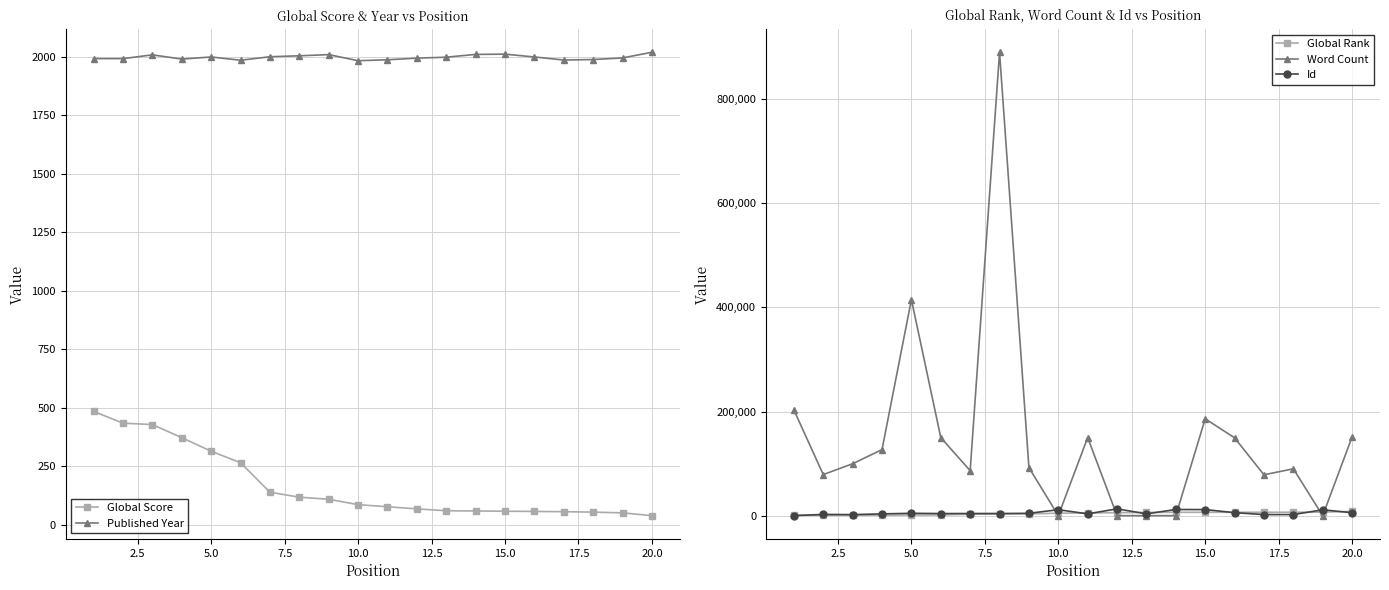

After their last crossing, which series has the higher values: Global Score or Word Count?

Word Count